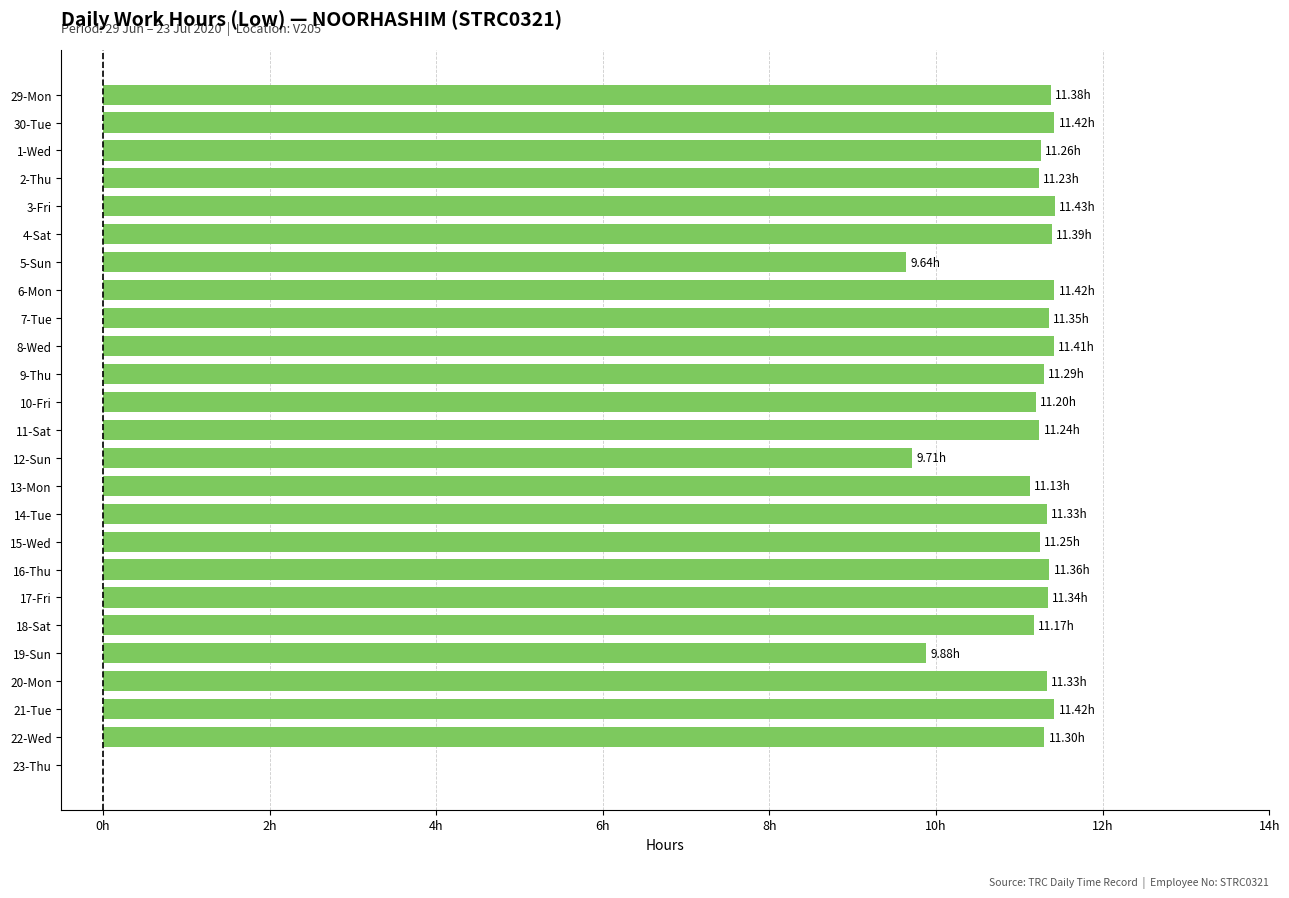

Are the bars horizontal?

Yes